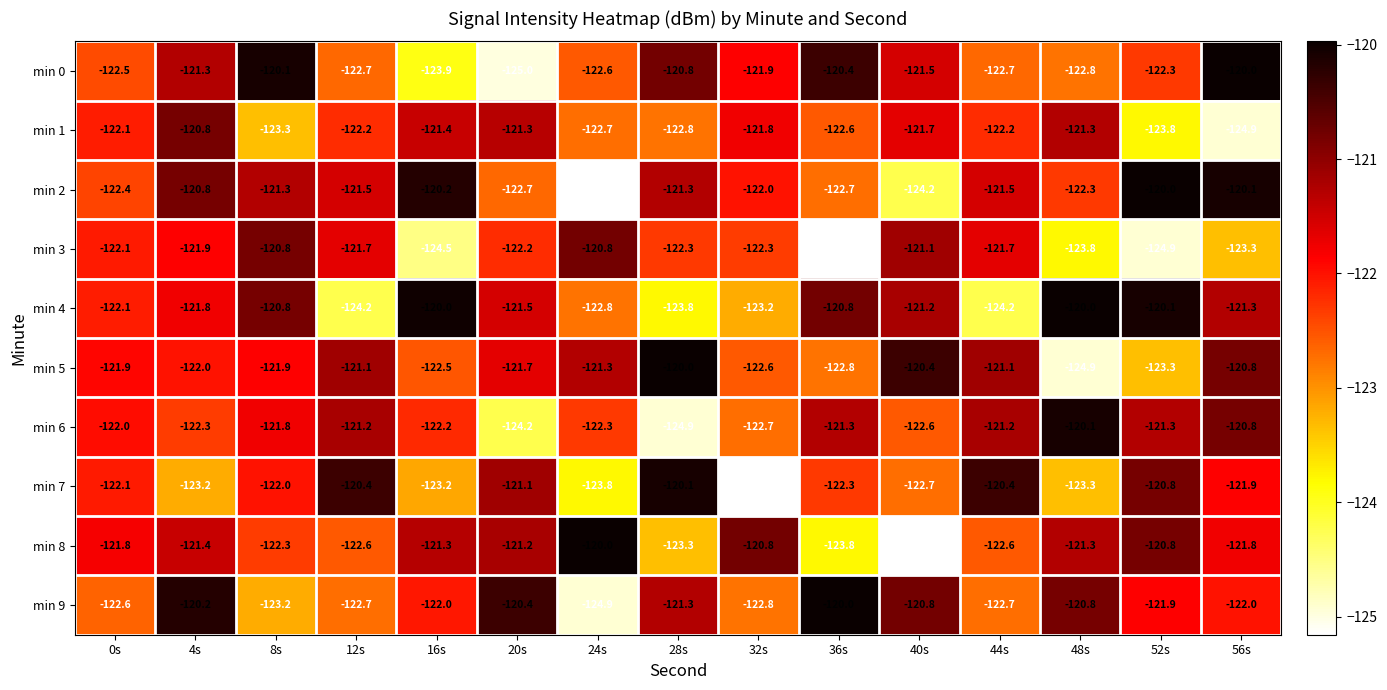

Which series changed the most between 12s and 52s?

min 4